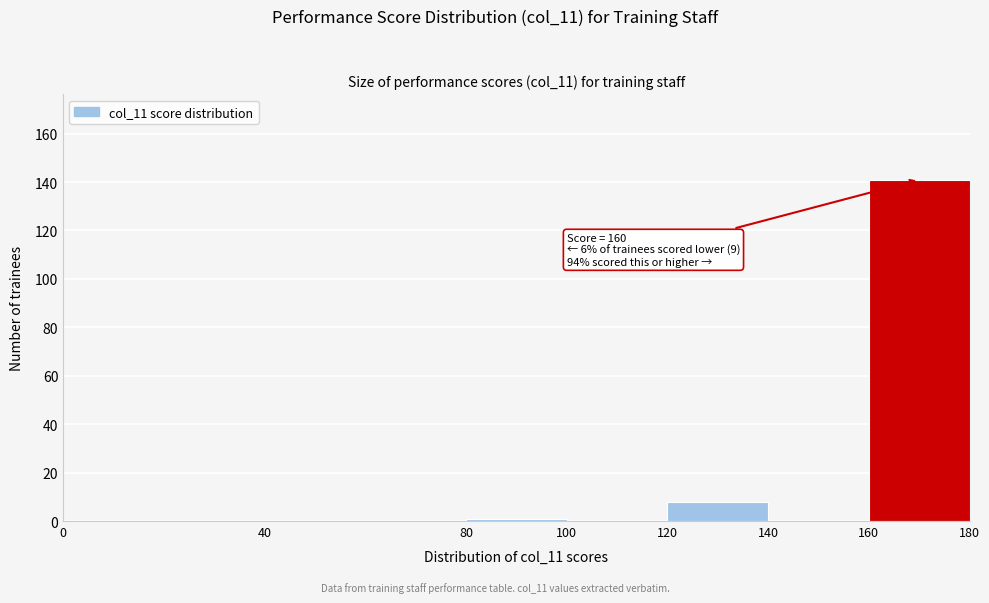

Which range on the x-axis has the tallest bar?

160 to 180